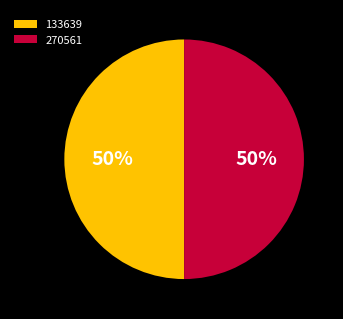

Approximately how many times larger is the value at 133639 compared to 270561?

1.0